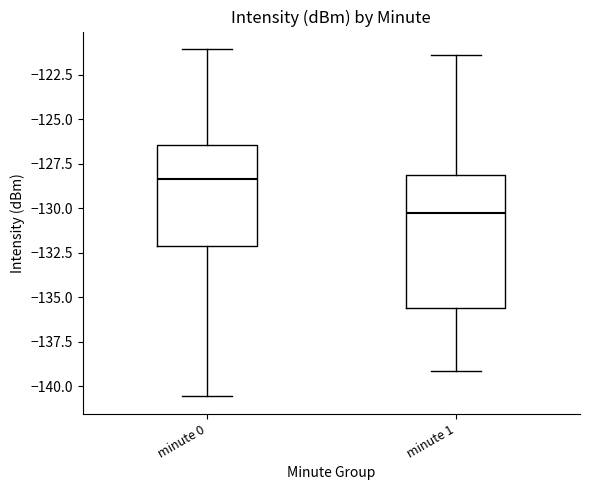

Reading left to right, read every box against the y-axis: the position of its median line, the range the box covers, and the ends of its whiskers. The values are not printed on the chart, so give them approximately, as read against the axis.

minute 0: median -128.5, box -132.0 to -126.5, whiskers -140.5 to -121.0
minute 1: median -130.5, box -135.5 to -128.0, whiskers -139.0 to -121.5